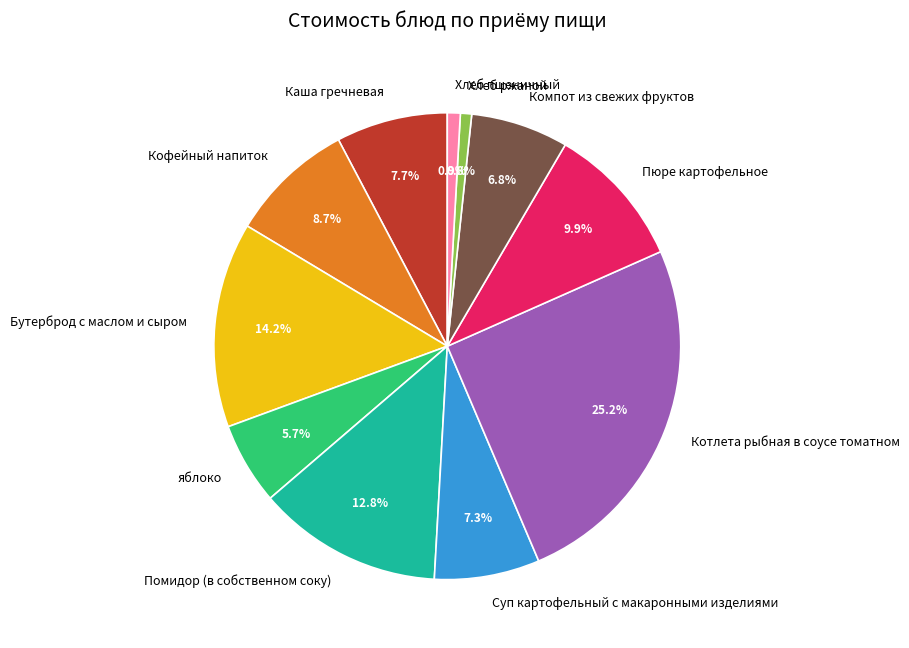

Count the number of slices in the pie.

11